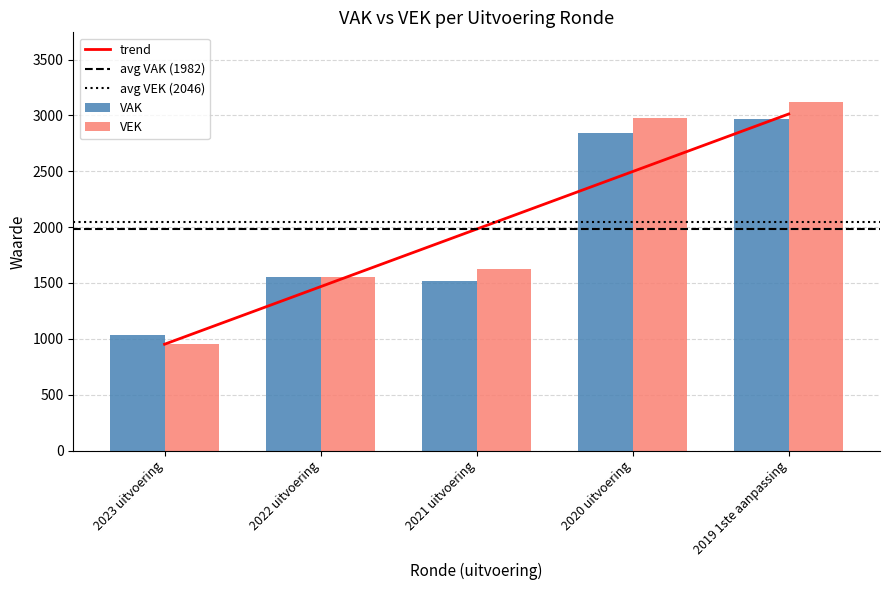

How many series are shown in this chart?

2